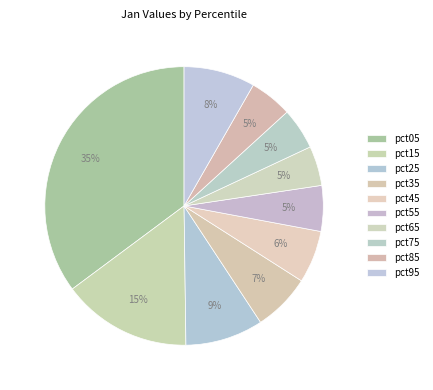

What is the largest slice in the pie chart?

pct05